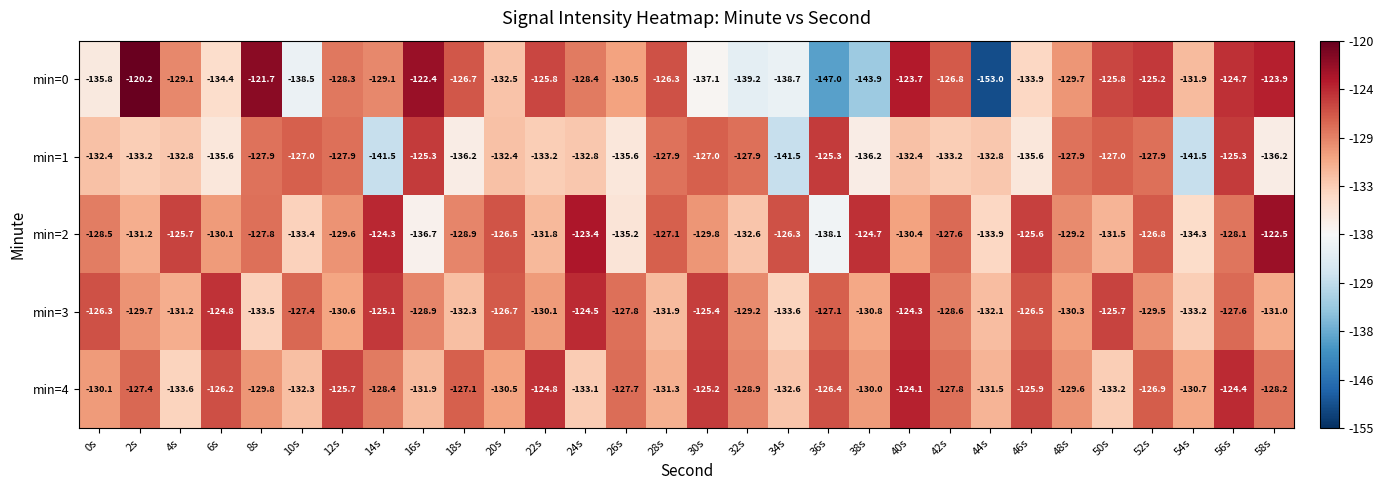

How many categories are shown in the chart?

30